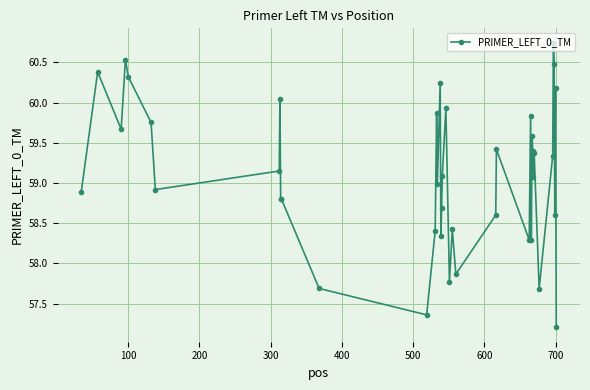

What is the sum of all values?

2364.1